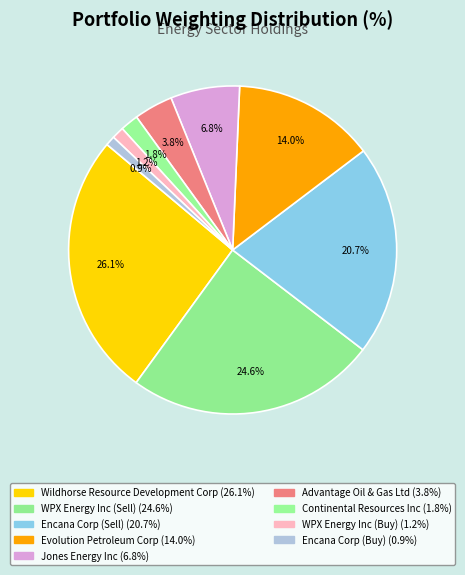

Count the number of slices in the pie.

9